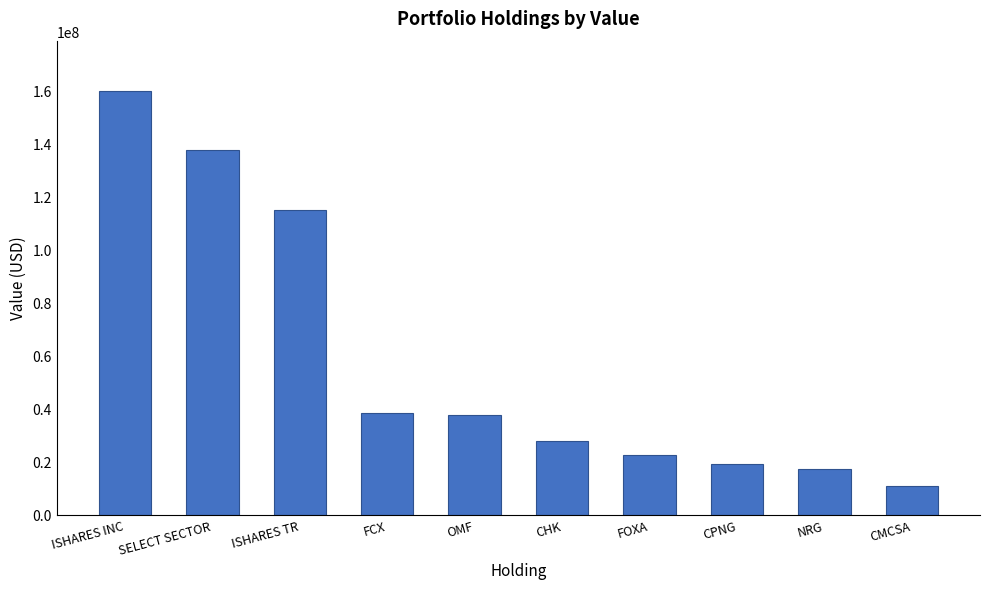

True or false: the data shows 10668313 at NRG.

False